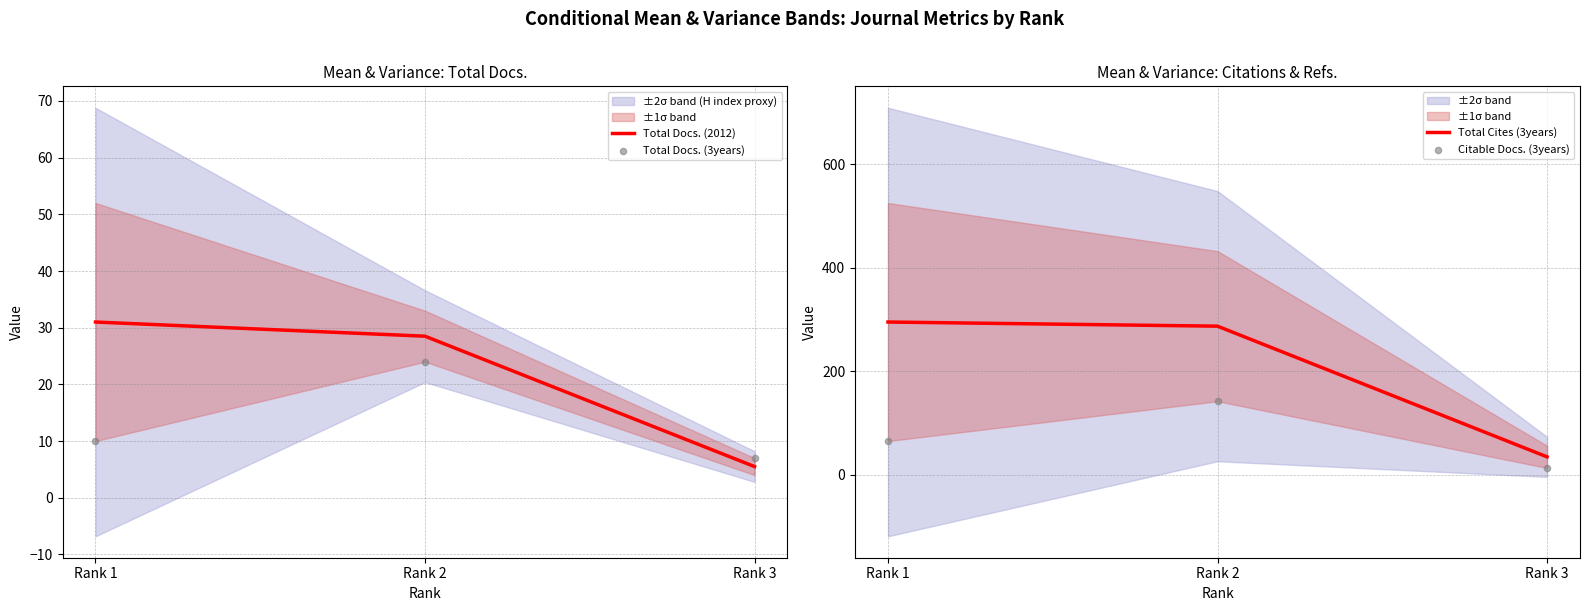

Which series has the widest spread of Y values?

Total Cites (3years)